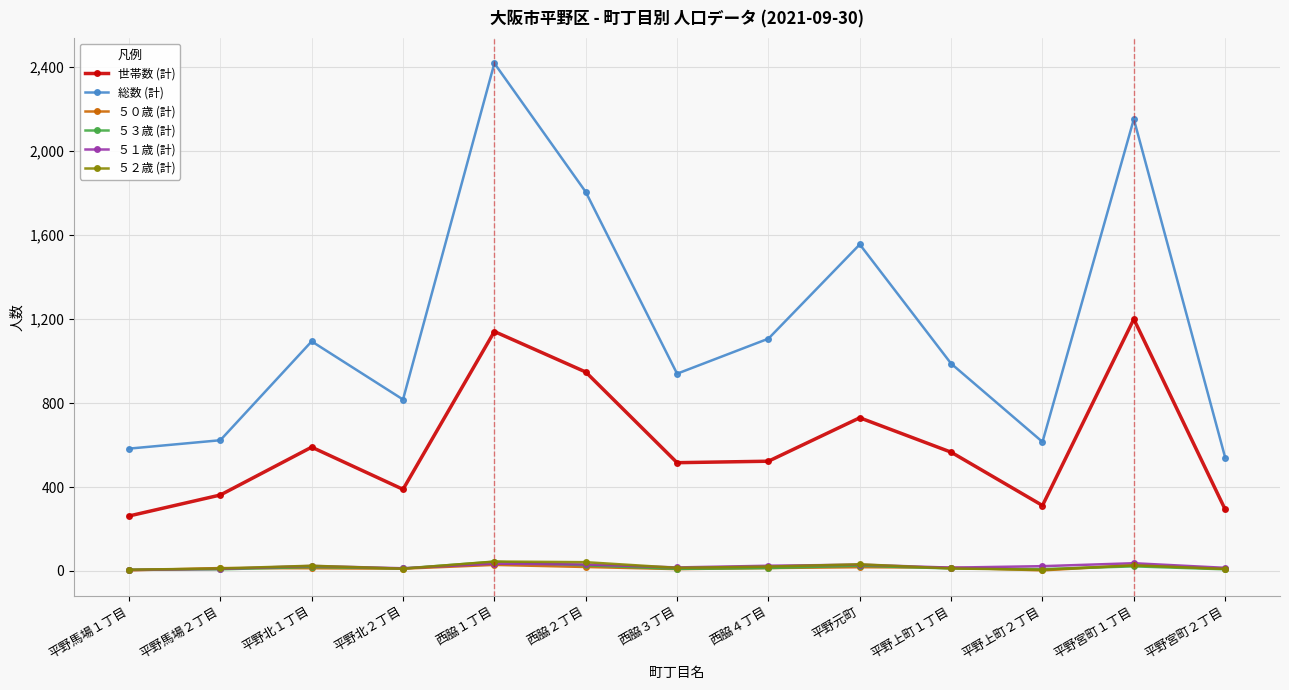

What is the approximate value of ５１歳 (計) at 平野北２丁目?

13